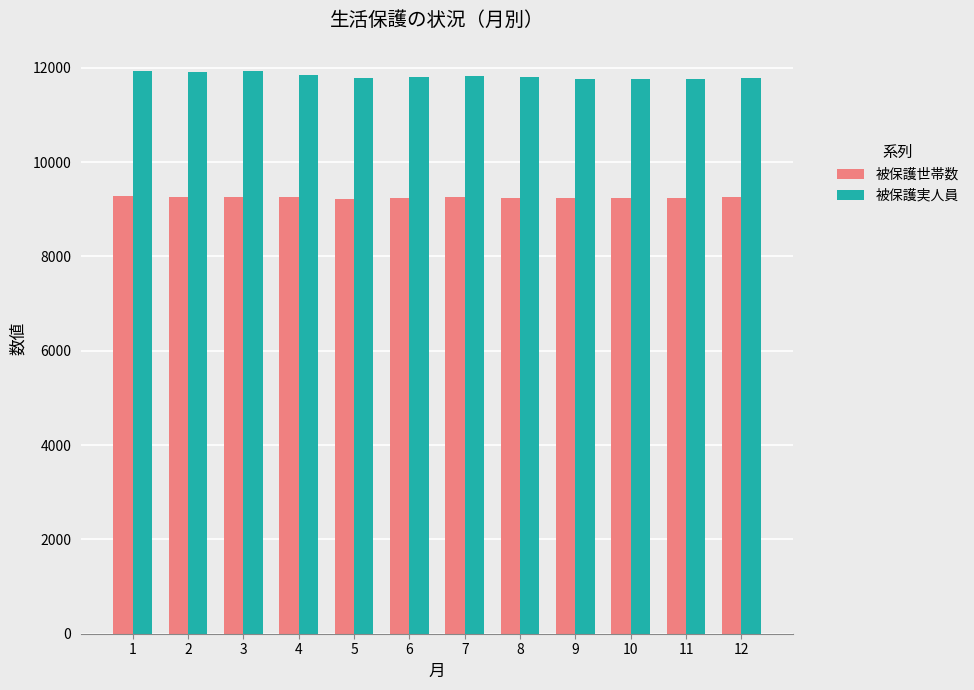

What is the difference between the maximum and minimum values in the 被保護実人員 series?

182